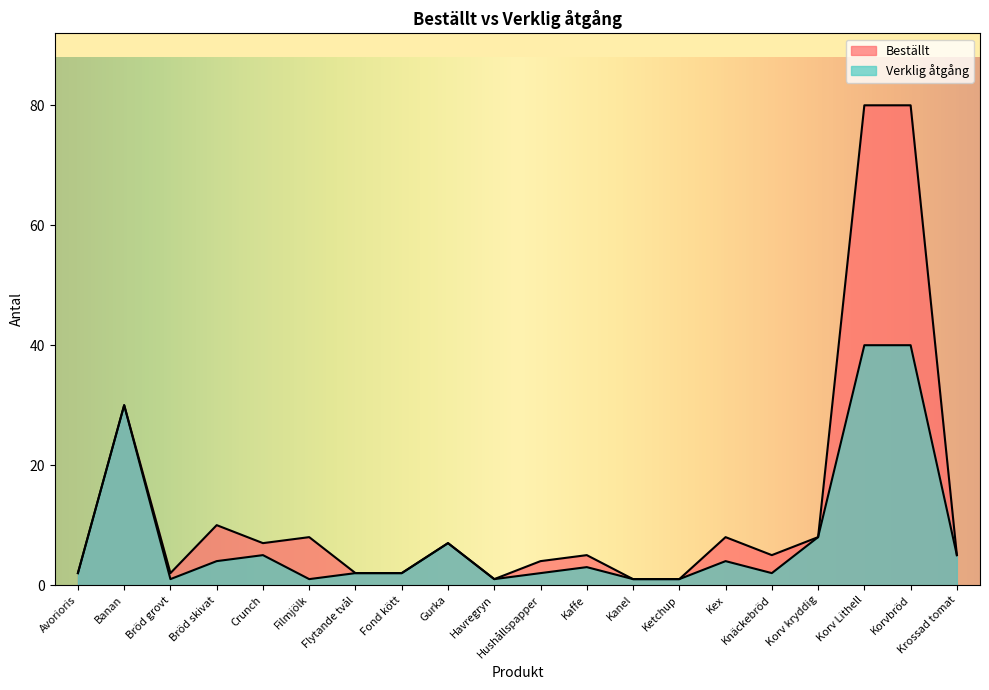

Reading left to right, what are all the values shown in this chart?

Beställt: Avorioris=2	Banan=30	Bröd grovt=2	Bröd skivat=10	Crunch=7	Filmjölk=8	Flytande tvål=2	Fond kött=2	Gurka=7	Havregryn=1	Hushållspapper=4	Kaffe=5	Kanel=1	Ketchup=1	Kex=8	Knäckebröd=5	Korv kryddig=8	Korv Lithell=80	Korvbröd=80	Krossad tomat=5
Verklig åtgång: Avorioris=2	Banan=30	Bröd grovt=1	Bröd skivat=4	Crunch=5	Filmjölk=1	Flytande tvål=2	Fond kött=2	Gurka=7	Havregryn=1	Hushållspapper=2	Kaffe=3	Kanel=1	Ketchup=1	Kex=4	Knäckebröd=2	Korv kryddig=8	Korv Lithell=40	Korvbröd=40	Krossad tomat=5